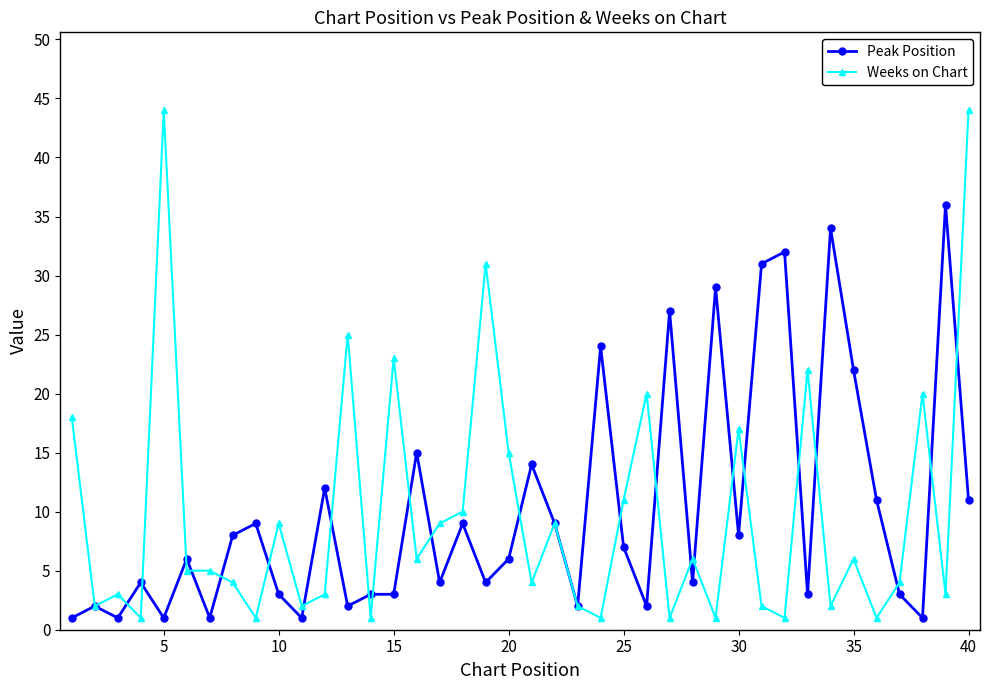

How many distinct data groups are displayed?

2